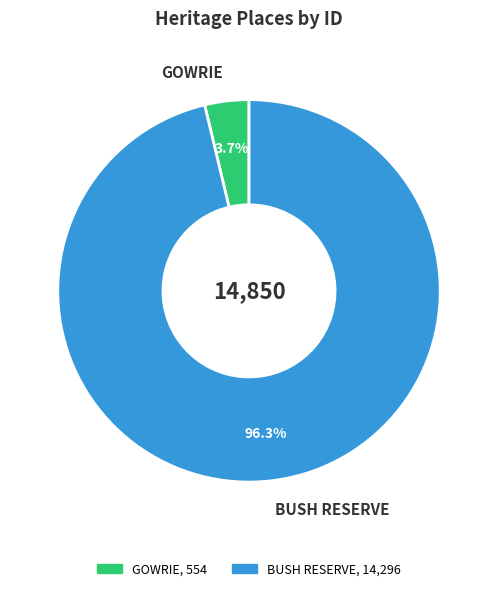

Which slice represents more than half of the pie?

BUSH RESERVE